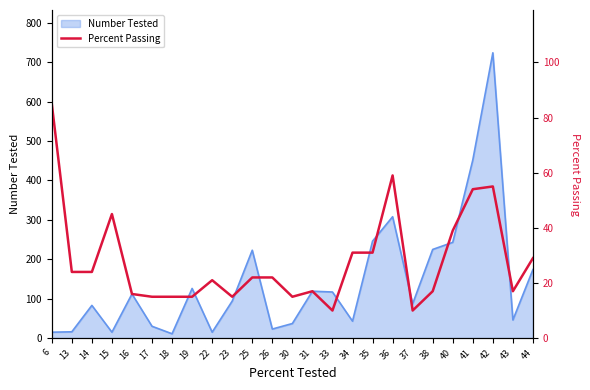

What is the value of the 11th point from the left?

22